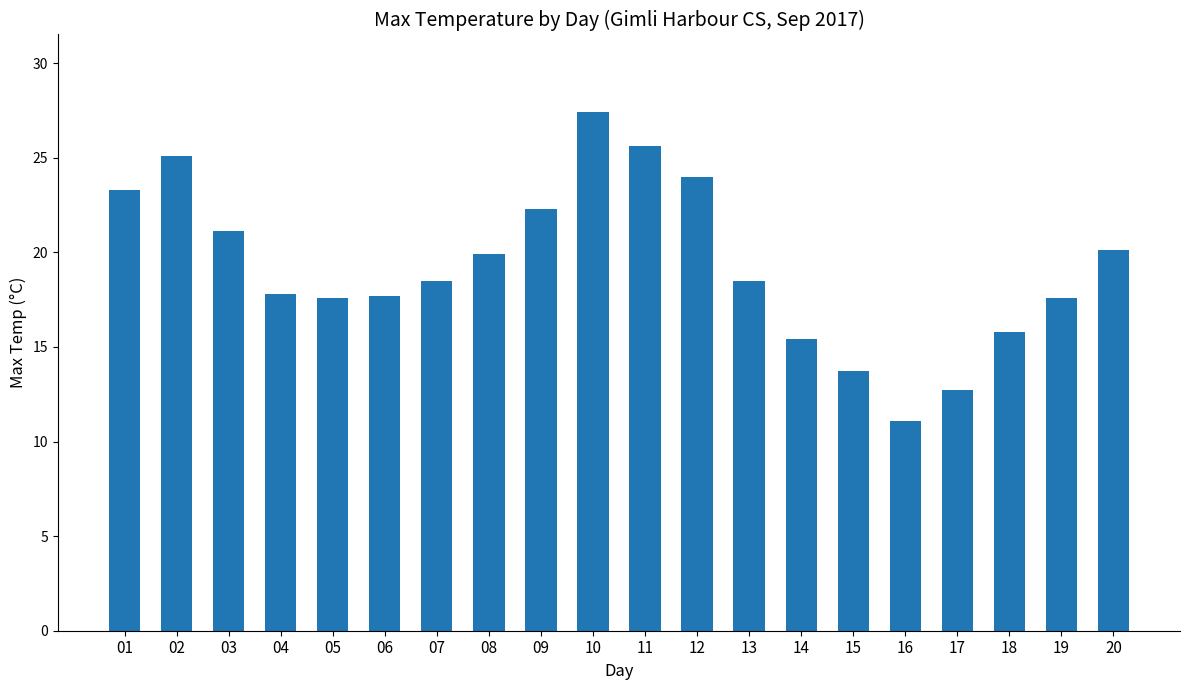

What is the difference between the second highest and second lowest values?

12.9